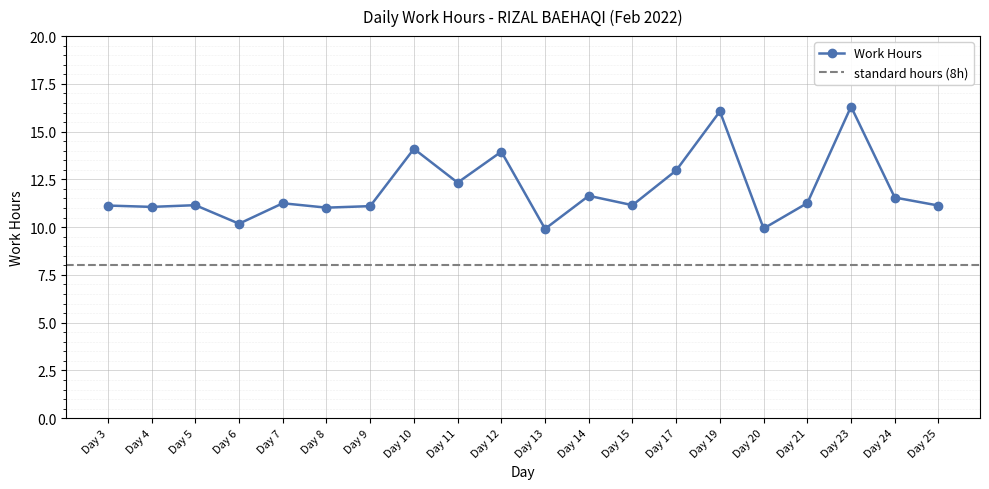

What is the sum of all values?

239.2